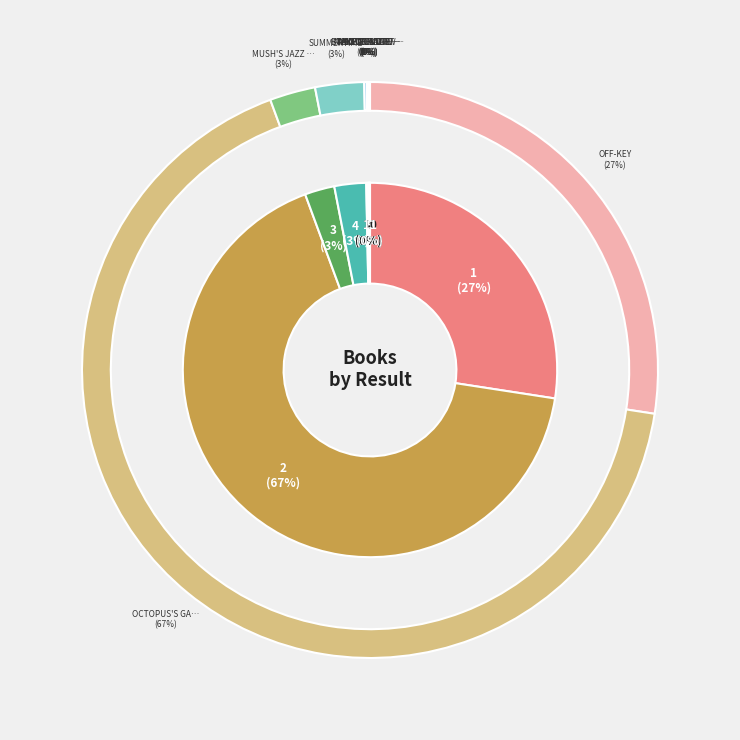

Does any single category account for the majority?

Yes